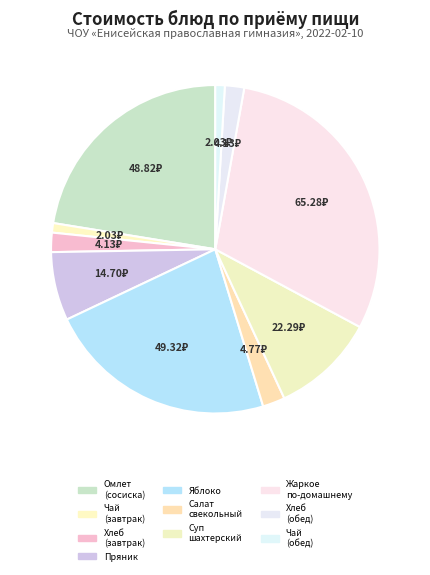

What is the smallest slice in the pie chart?

Чай с сахаром (завтрак)